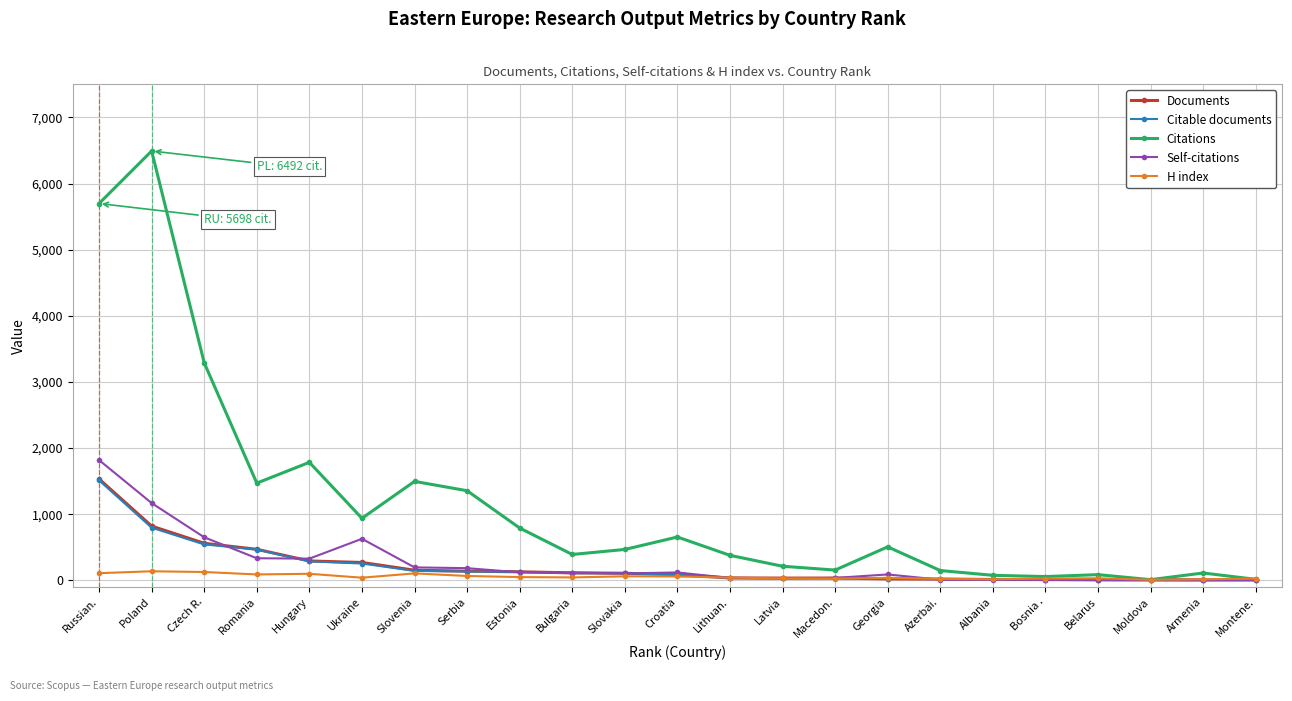

At which label is Self-citations closest to 909?

Czech R.